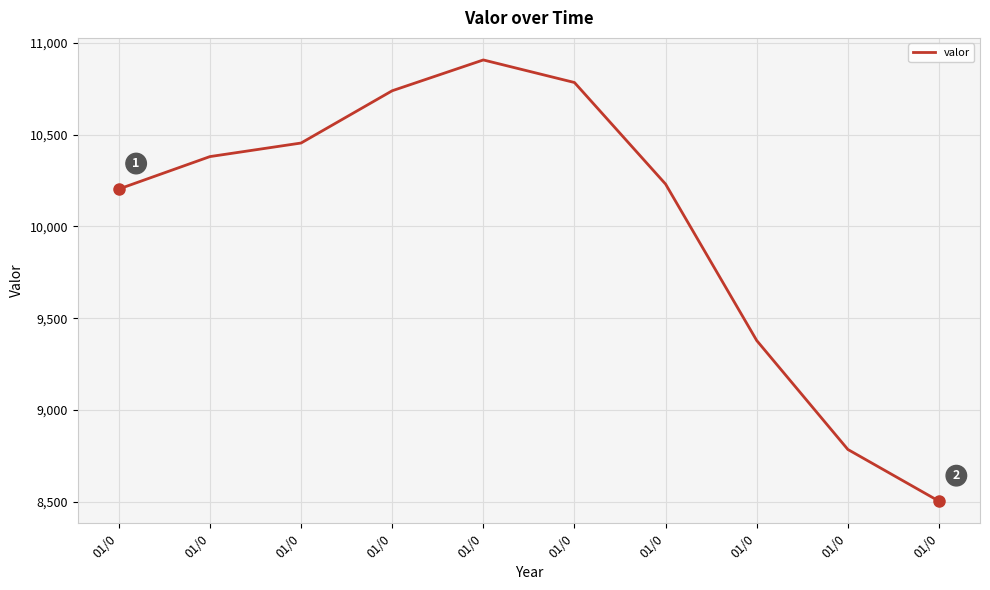

How many lines are shown in the chart?

1